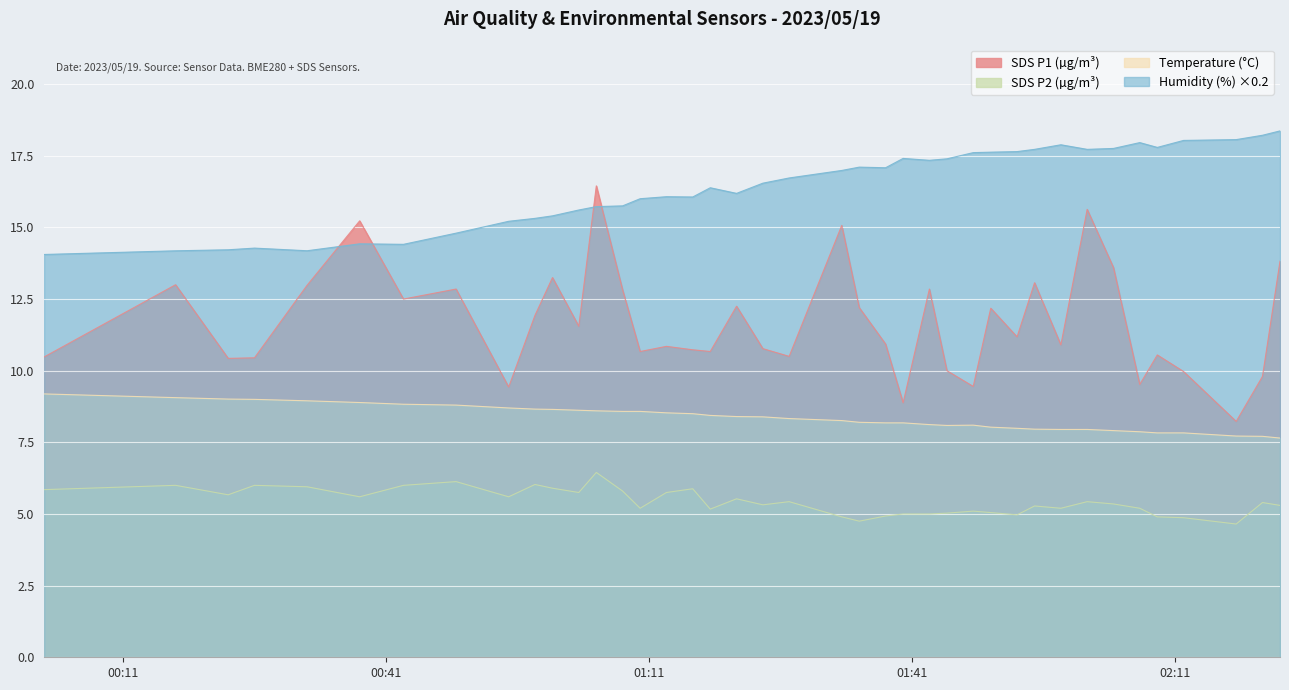

At which category is the sum across all series the highest?

2023/05/19 01:05